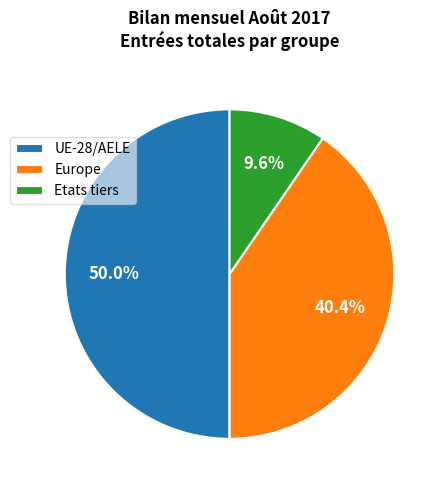

Approximately how many times larger is the value at Europe compared to UE-28/AELE?

0.8